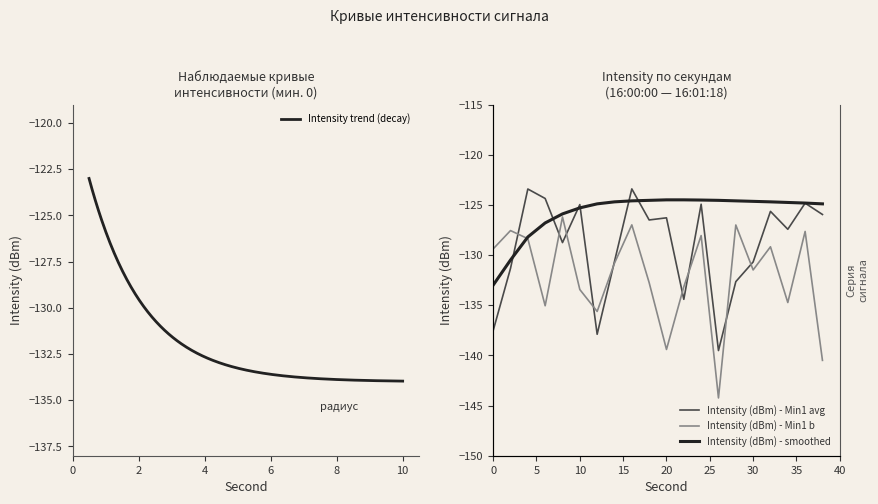

How many times do Intensity (dBm) - smoothed and Intensity (dBm) - Min1 avg cross each other?

6